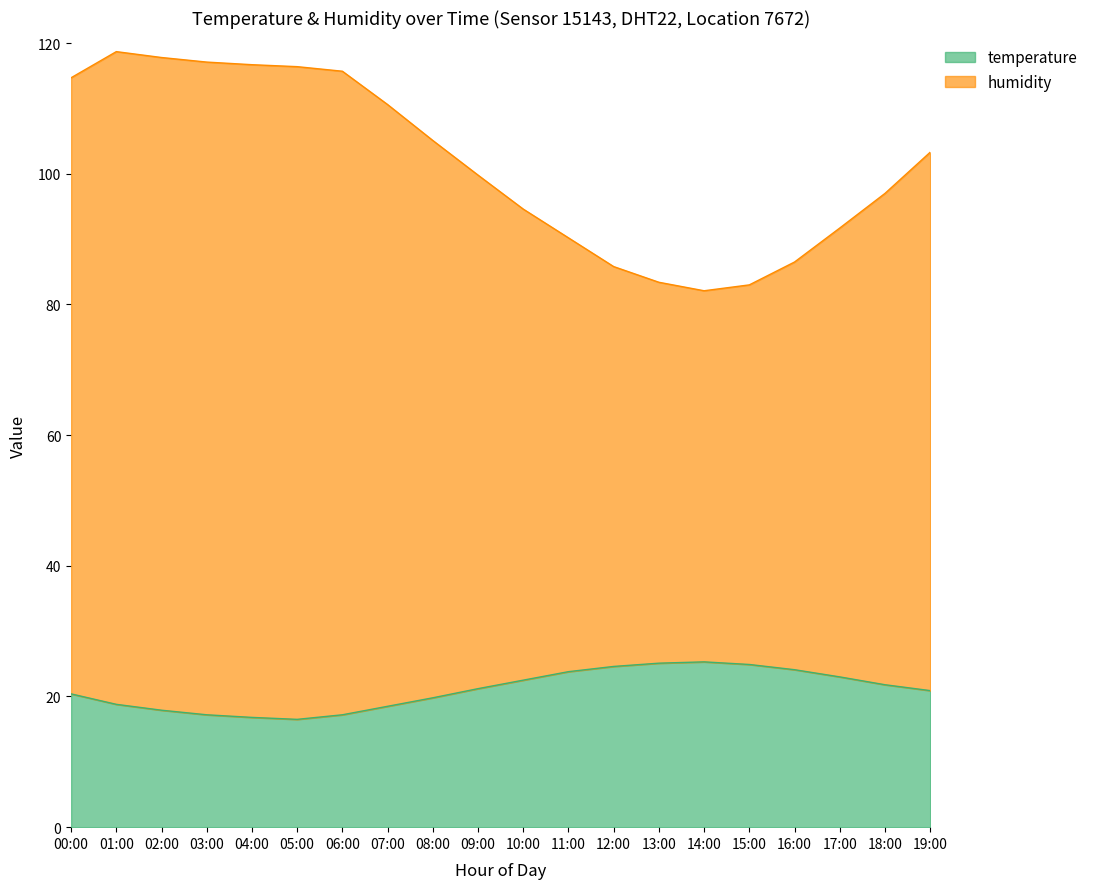

Which series has the largest range (max minus min)?

humidity